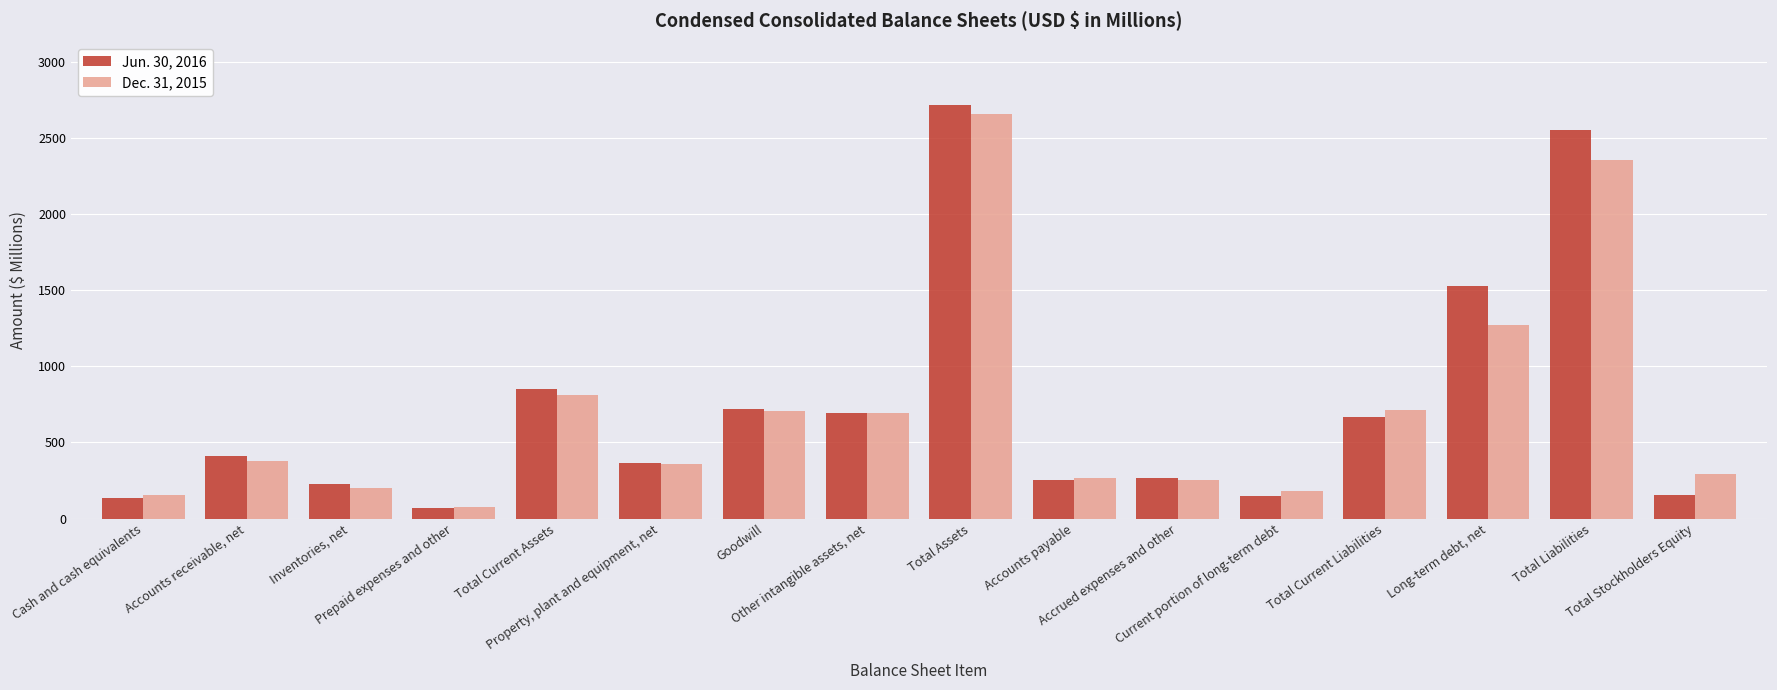

Where is Jun. 30, 2016 nearest to the value 1395?

Long-term debt, net